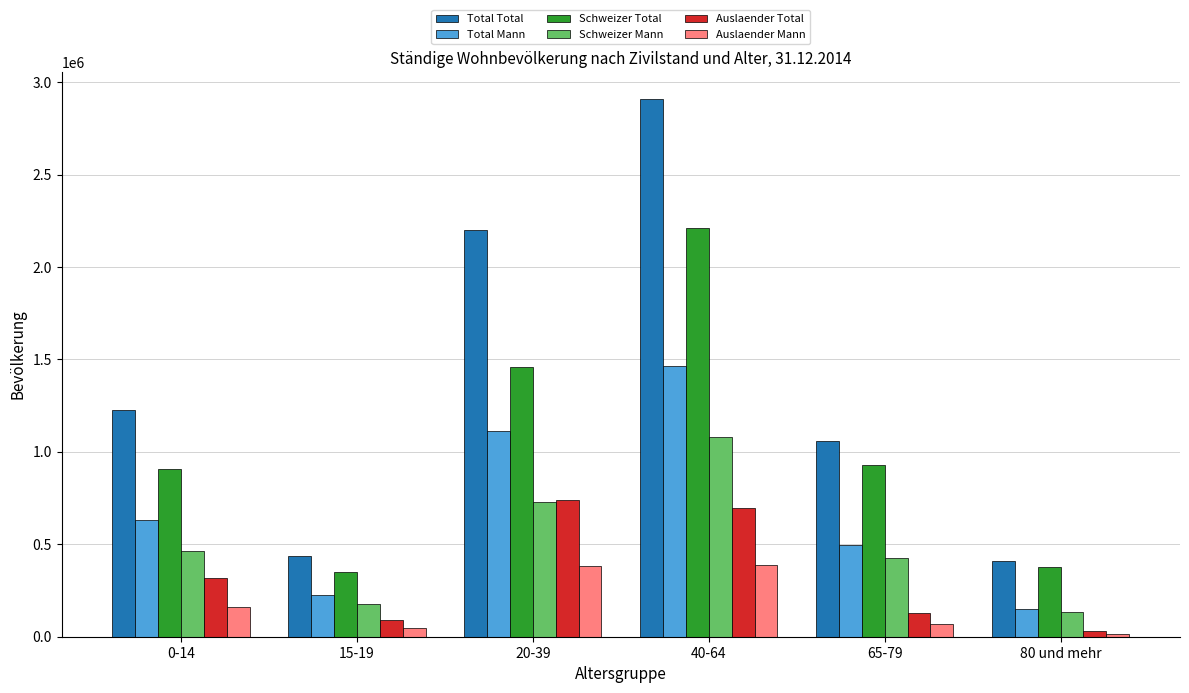

What is the sum of all Schweizer Mann values?

3013838